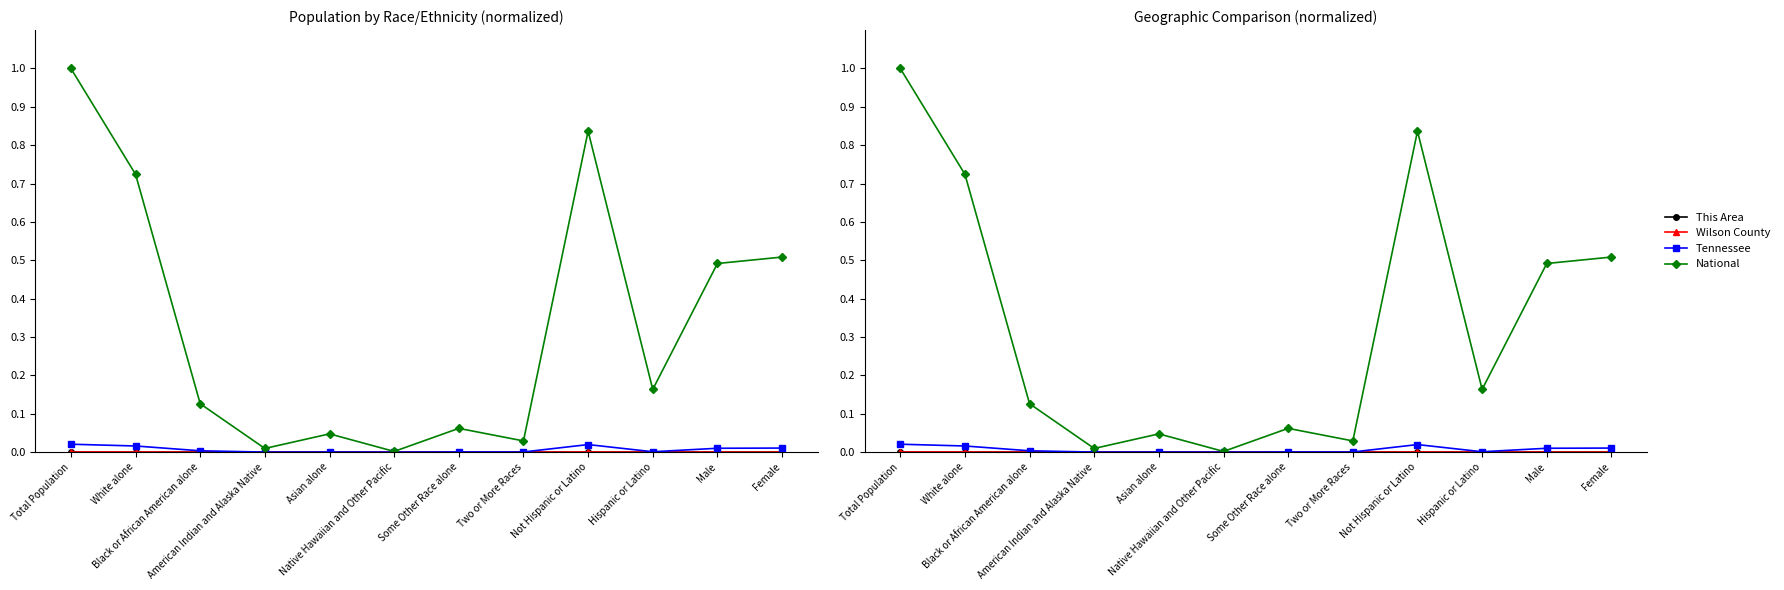

Rank the series at Hispanic or Latino from highest to lowest value.

National, Tennessee, Wilson County, This Area